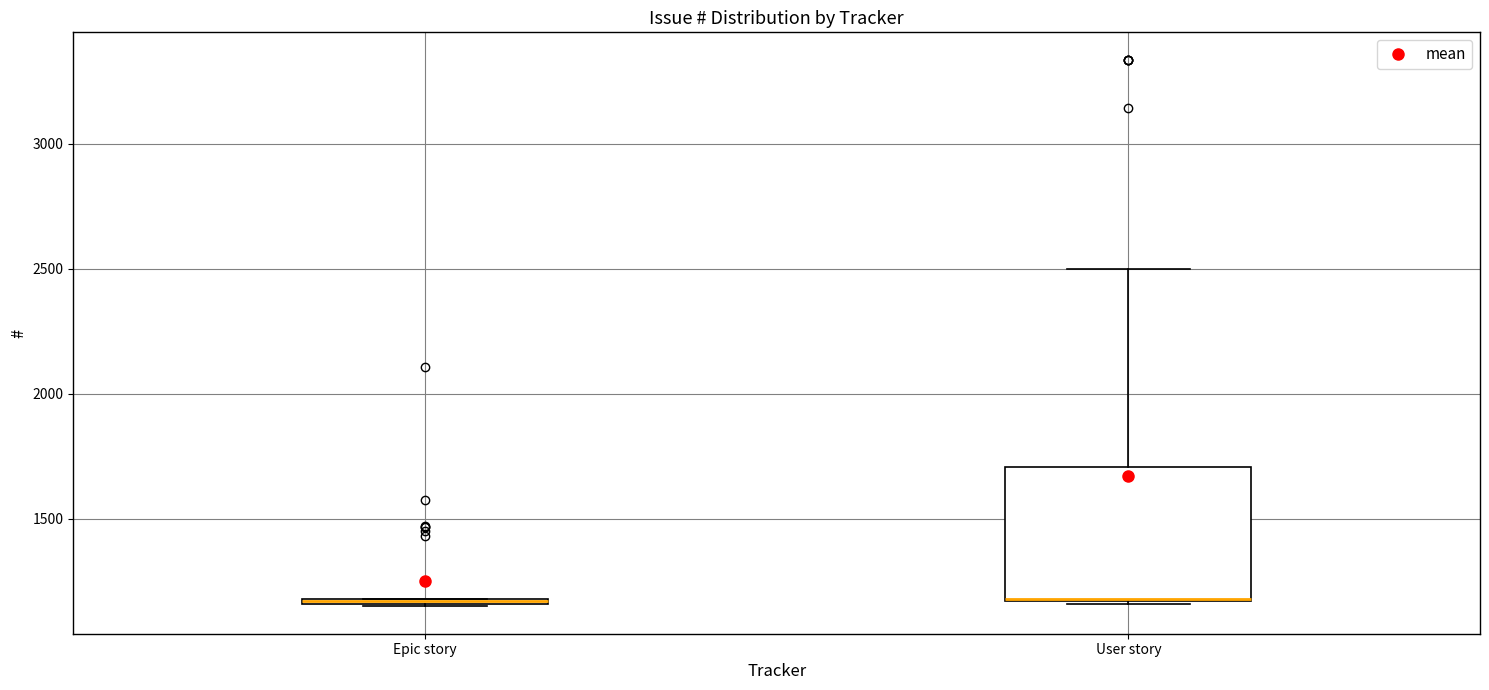

Which box is the tallest, from its lower edge to its upper edge?

User story